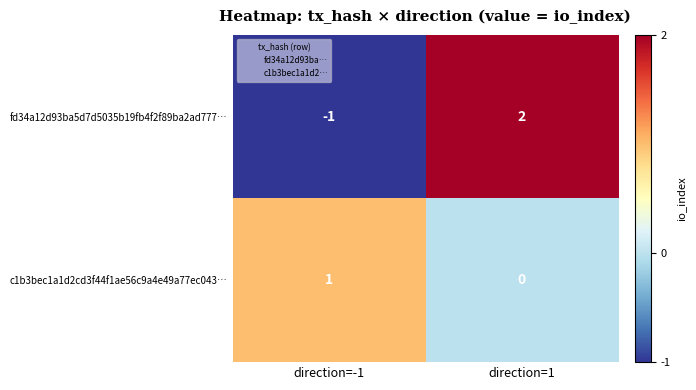

How many series are shown in this chart?

2